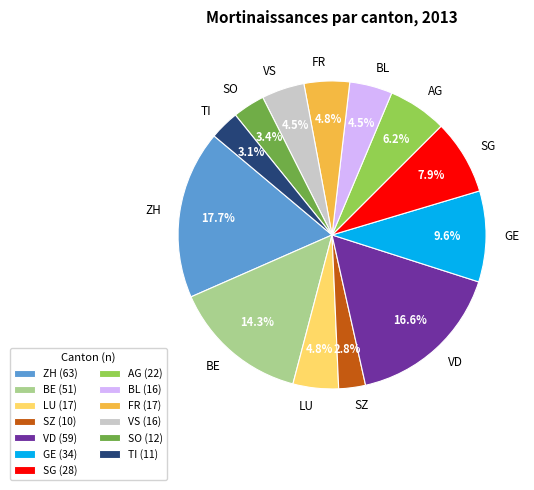

Is there a majority slice in this chart?

No